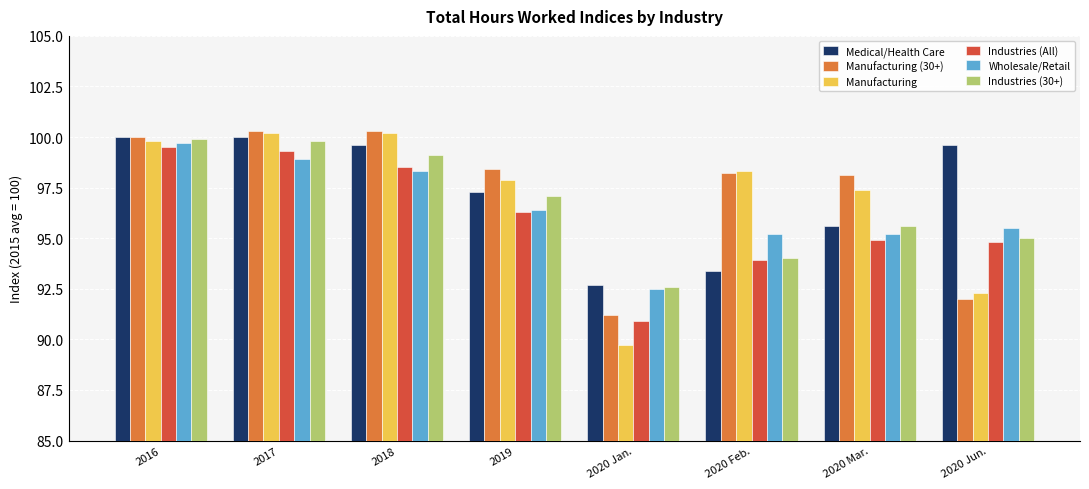

What is the difference between the Industries (All) values at 2020 Mar. and 2018?

3.6